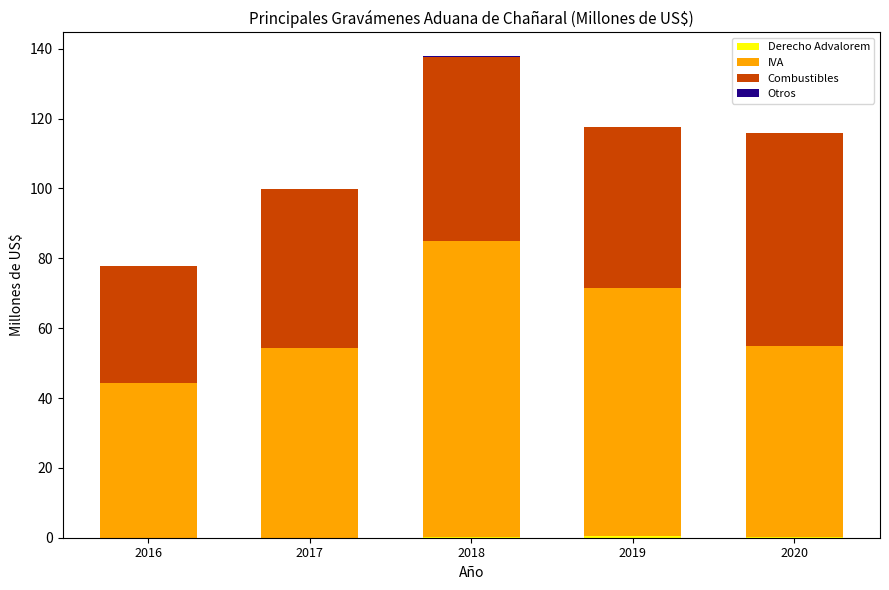

Does the chart contain stacked bars?

Yes